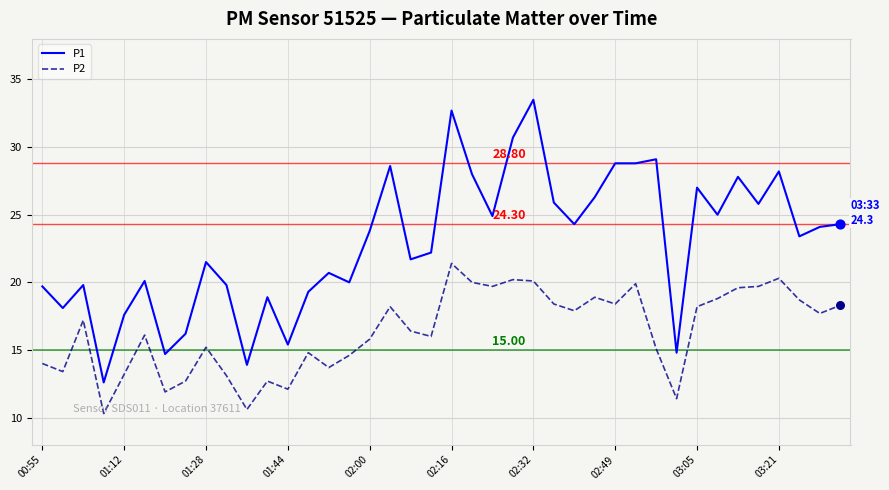

Which series has the largest total across all categories?

P1